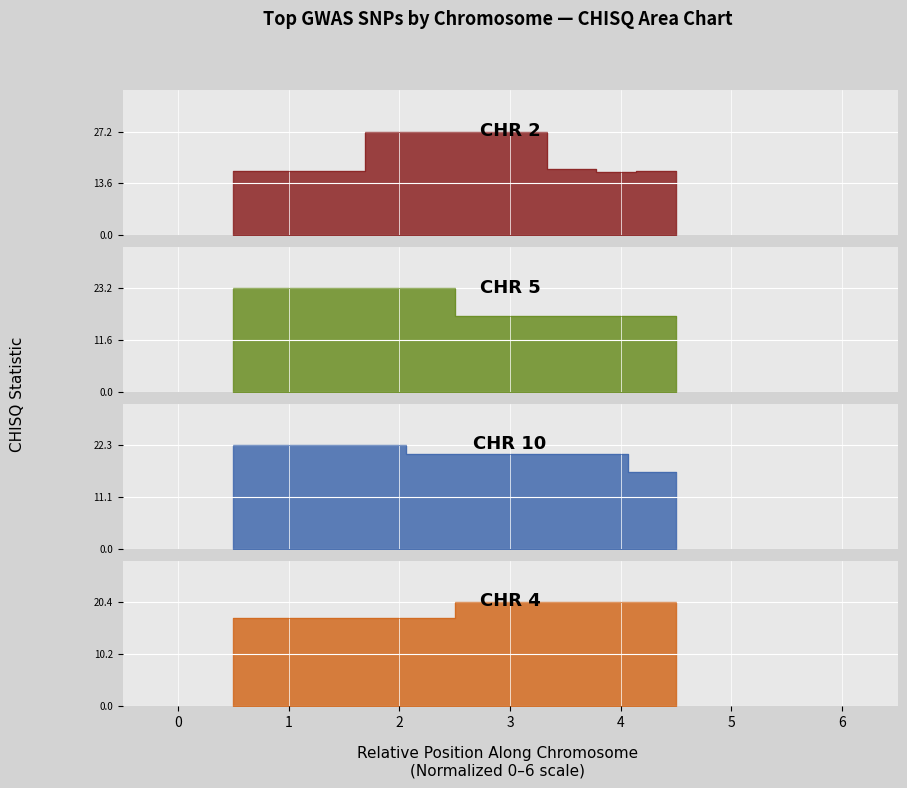

What is the approximate value of CHR 5 at CHR 10?

16.6